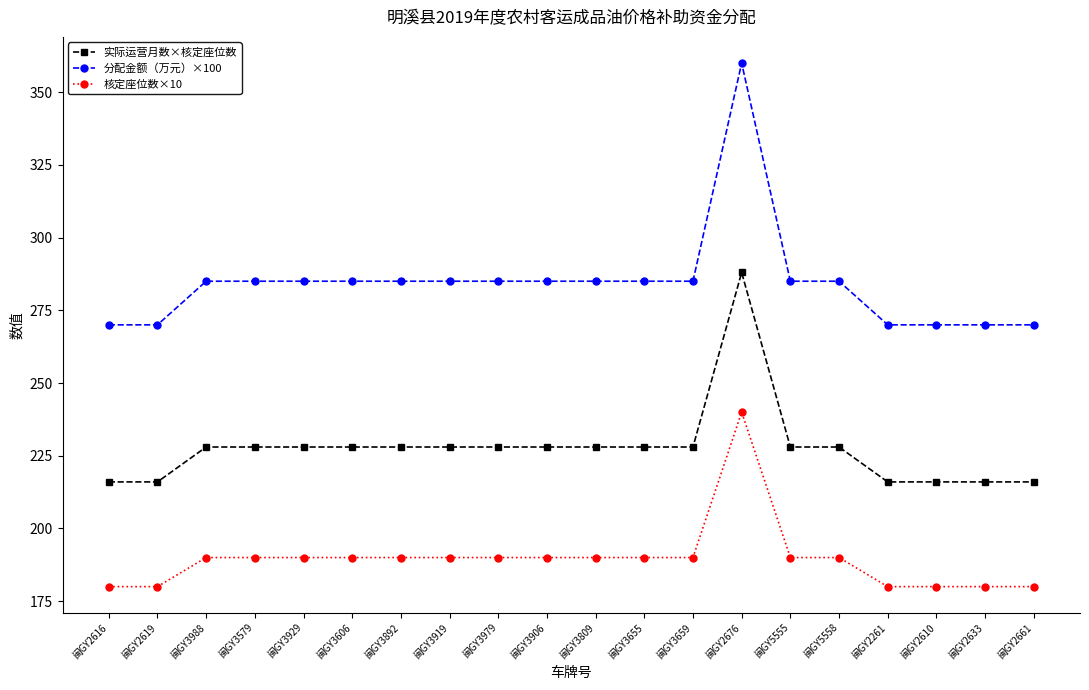

At which category does the chart reach its peak across all series?

闽GY2676